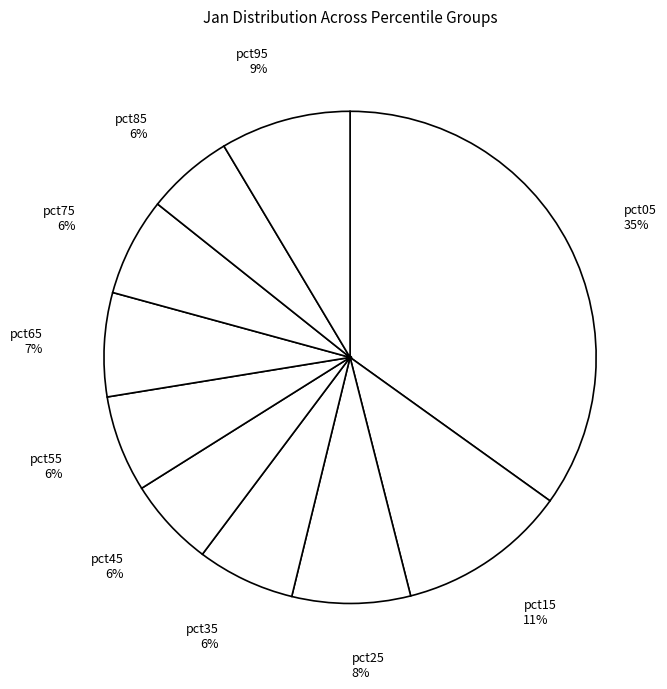

The pct25 8% slice represents 8% of the pie. True or false?

True